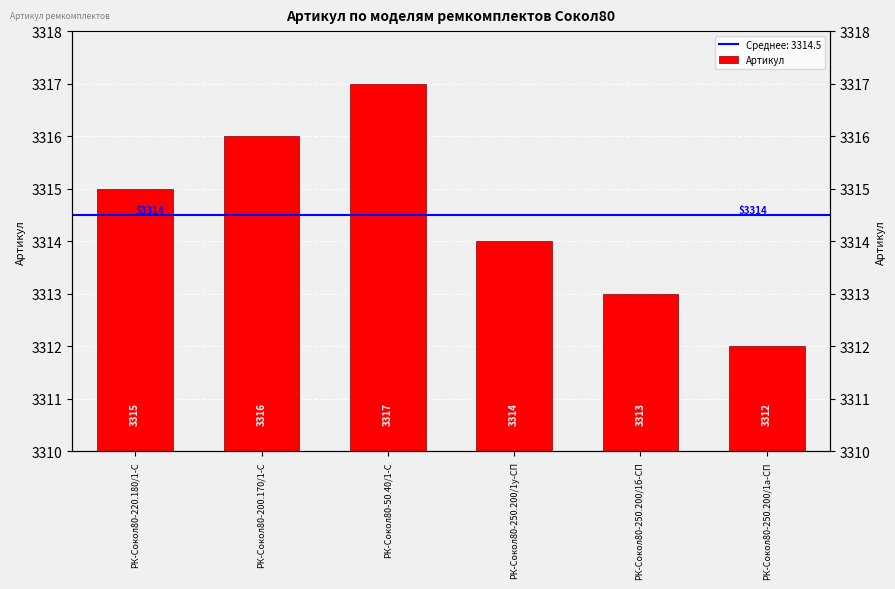

What is the label of the 4th bar from the right?

РК-Сокол80-50.40/1-С